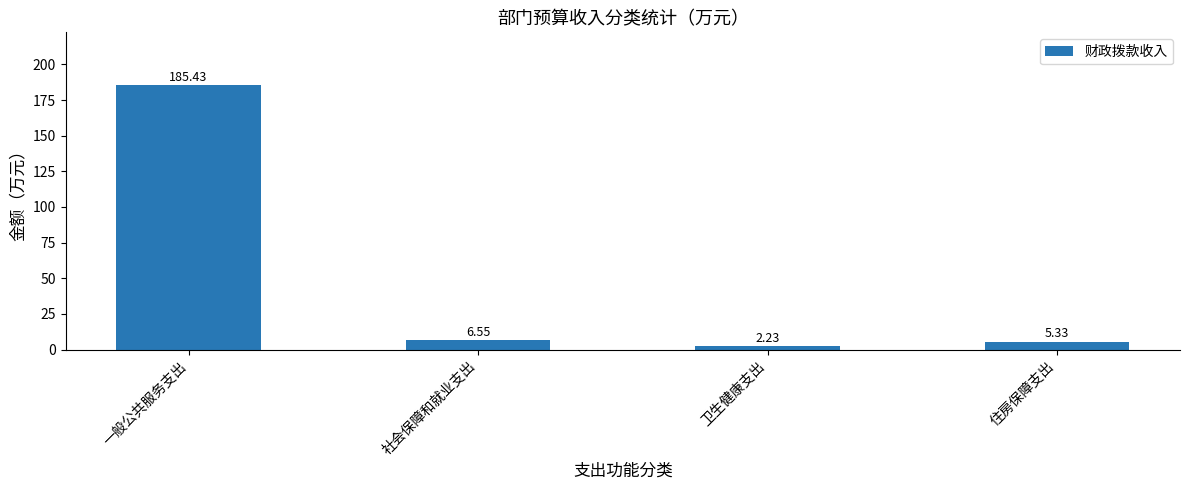

Which has a higher value, 社会保障和就业支出 or 一般公共服务支出?

一般公共服务支出